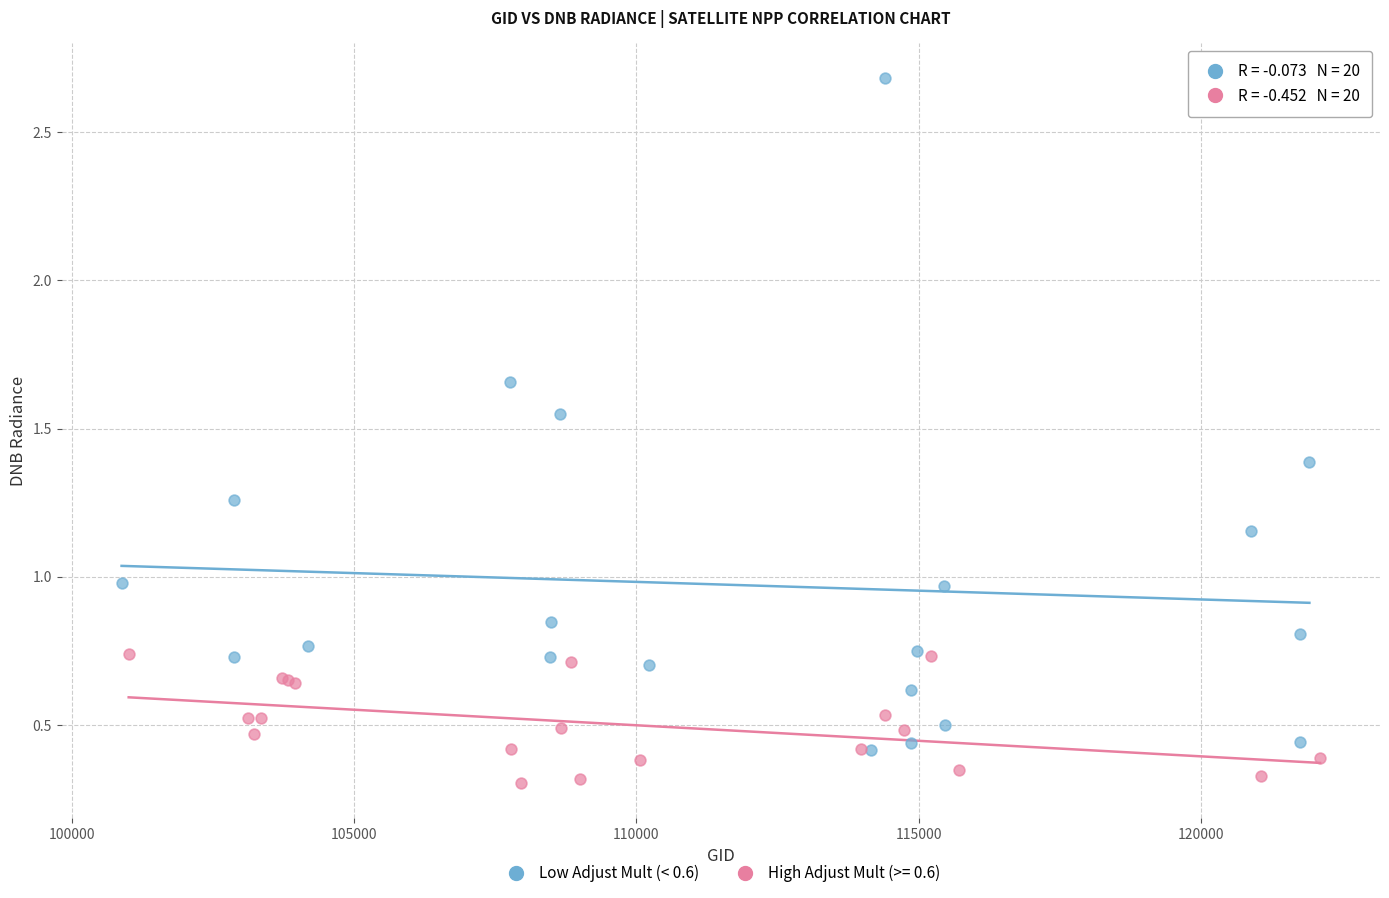

Which series has the largest Y range (max minus min)?

Low Adjust Mult (< 0.6)